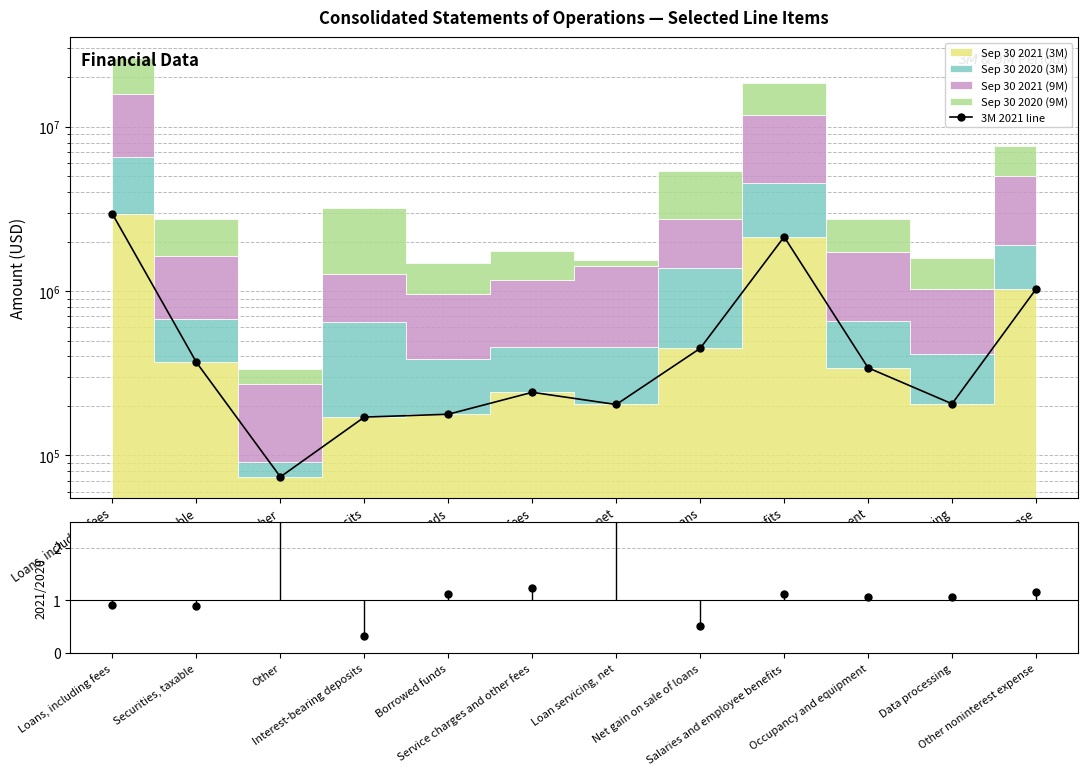

Reading right to left, list all the values displayed in this chart.

3M 2021 line: Other noninterest expense=1028000.0	Data processing=206000.0	Occupancy and equipment=341000.0	Salaries and employee benefits=2137000.0	Net gain on sale of loans=448000.0	Loan servicing, net=204000.0	Service charges and other fees=242000.0	Borrowed funds=178000.0	Interest-bearing deposits=171000.0	Other=74000.0	Securities, taxable=368000.0	Loans, including fees=2939000.0
9M 2021/2020 ratio: Other noninterest expense=1.2	Data processing=1.1	Occupancy and equipment=1.1	Salaries and employee benefits=1.1	Net gain on sale of loans=0.5	Loan servicing, net=8.7	Service charges and other fees=1.2	Borrowed funds=1.1	Interest-bearing deposits=0.3	Other=2.8	Securities, taxable=0.9	Loans, including fees=0.9